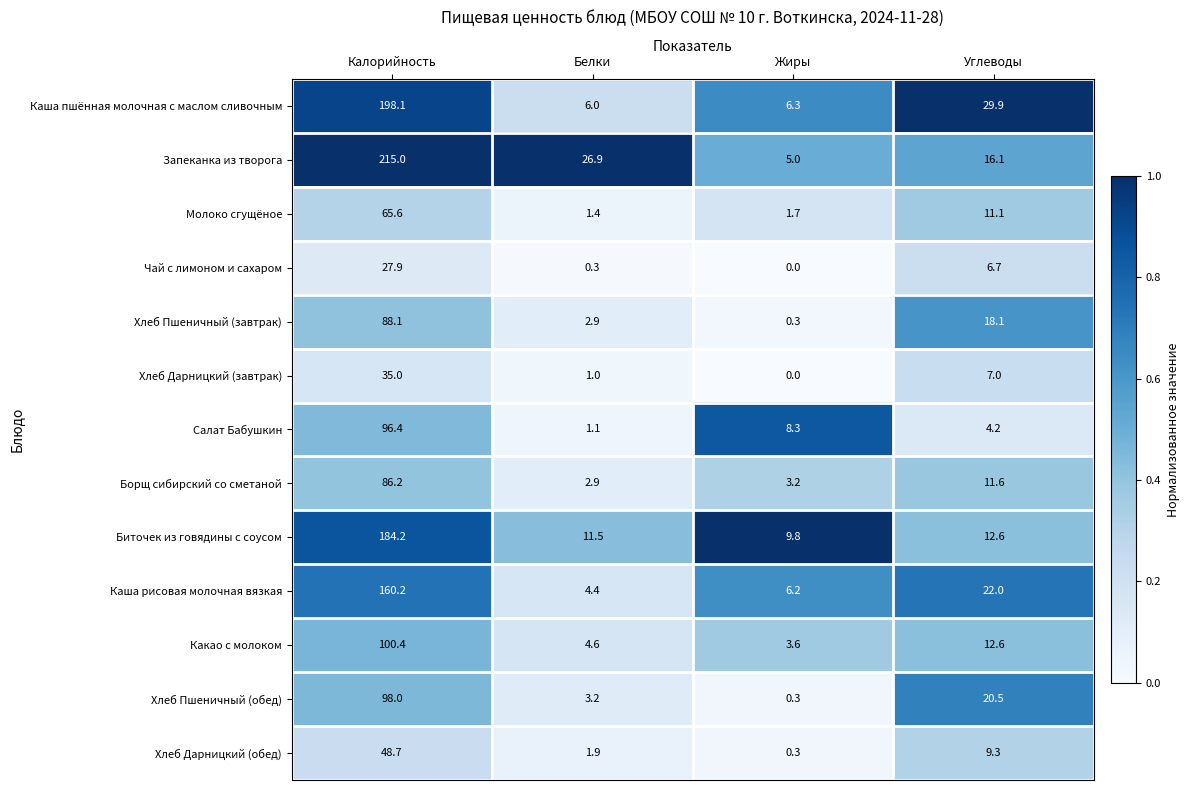

What is the sum of the Хлеб Пшеничный (обед) values at Углеводы and Калорийность?

118.5